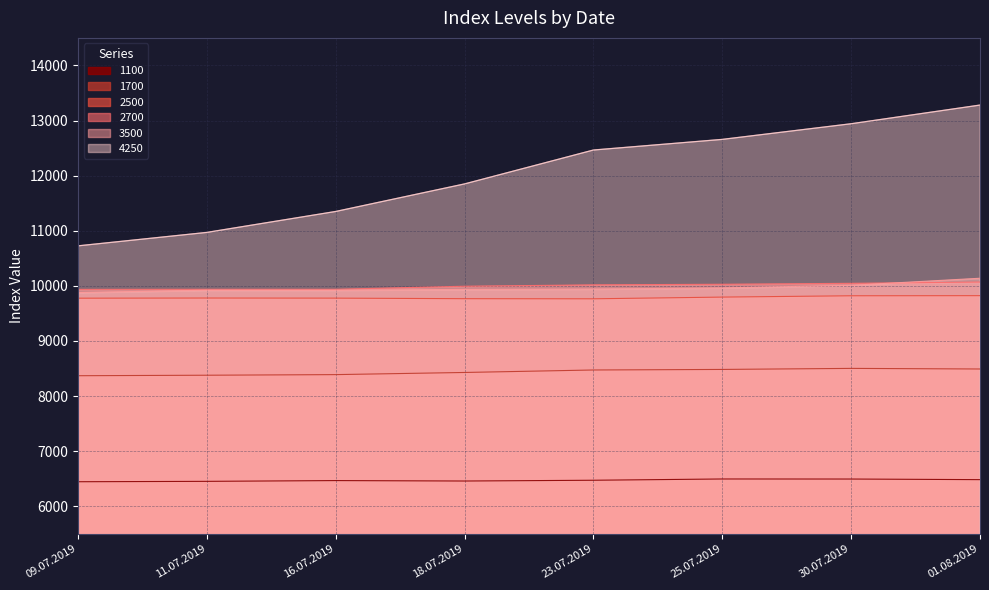

What is the spread (max minus min) of values at 16.07.2019?

4884